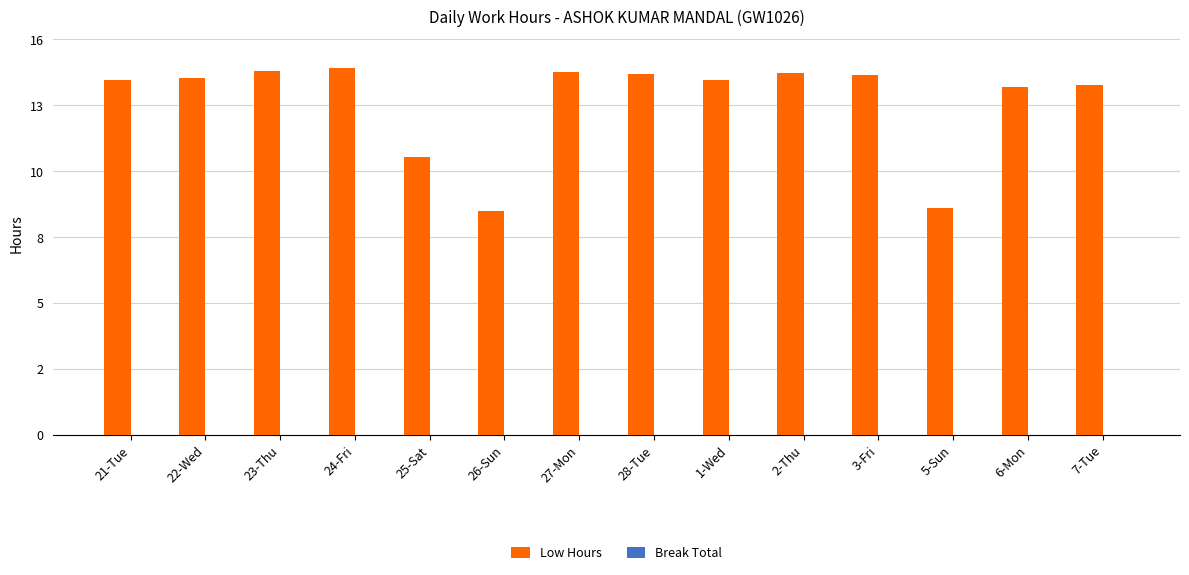

What is the greatest value displayed?

14.8